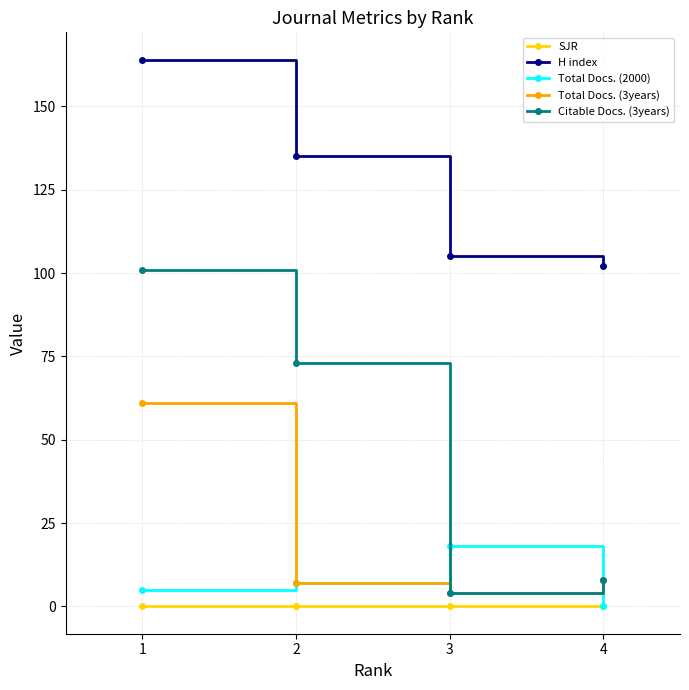

After their last crossing, which series has the higher values: Total Docs. (2000) or Citable Docs. (3years)?

Citable Docs. (3years)